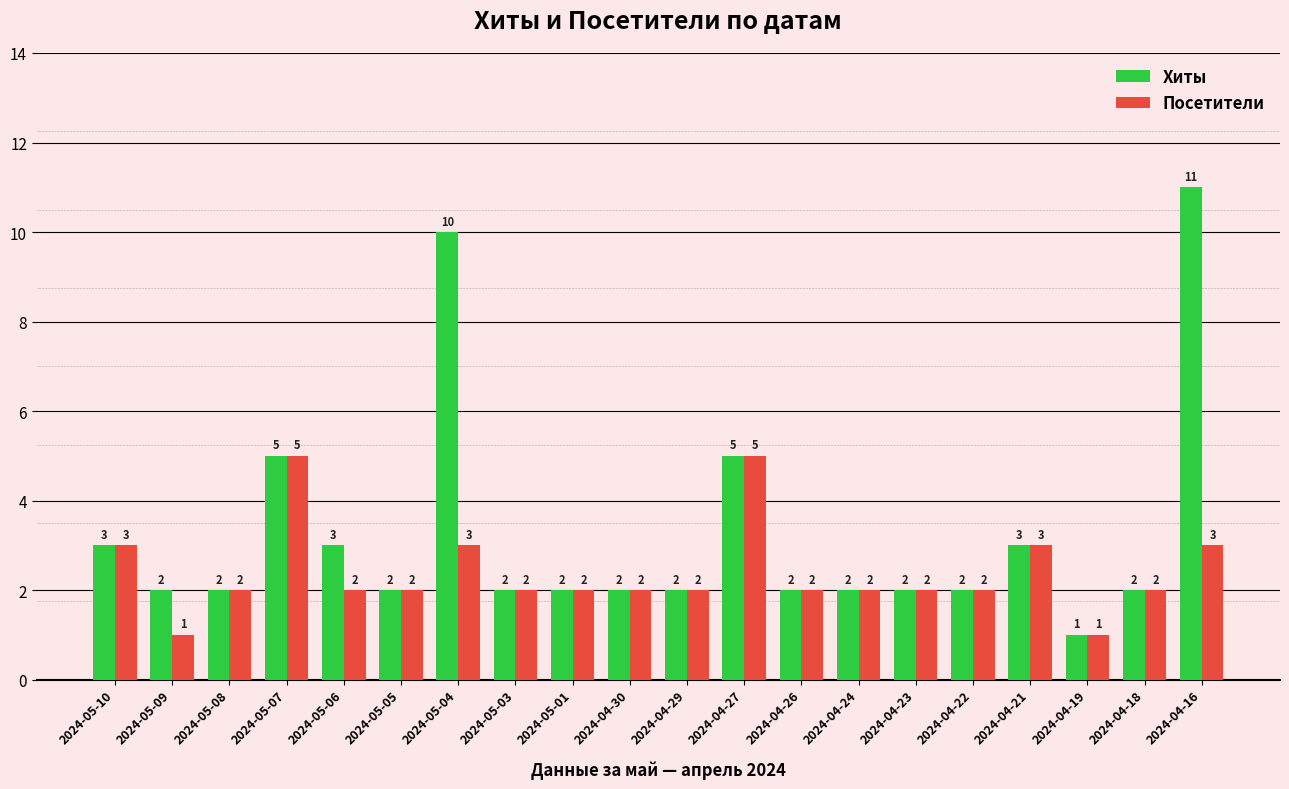

Are the bars horizontal?

No